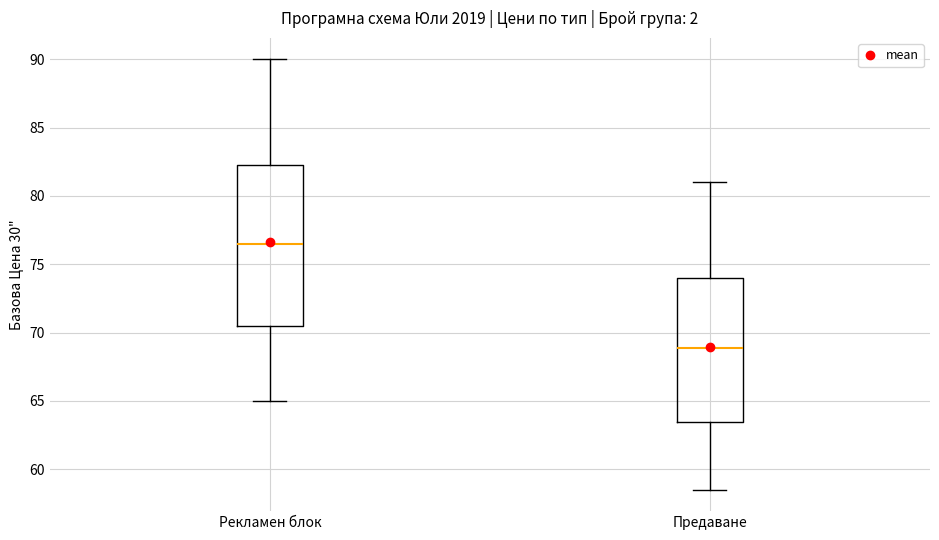

Reading left to right, read every box against the y-axis: the position of its median line, the range the box covers, and the ends of its whiskers. The values are not printed on the chart, so give them approximately, as read against the axis.

Рекламен блок: median 76.5, box 70.5 to 82.5, whiskers 65.0 to 90.0
Предаване: median 69.0, box 63.5 to 74.0, whiskers 58.5 to 81.0